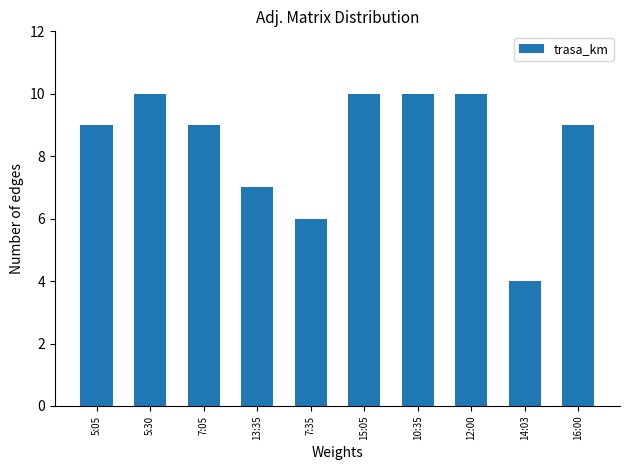

Reading left to right, list all the values displayed in this chart.

9	10	9	7	6	10	10	10	4	9